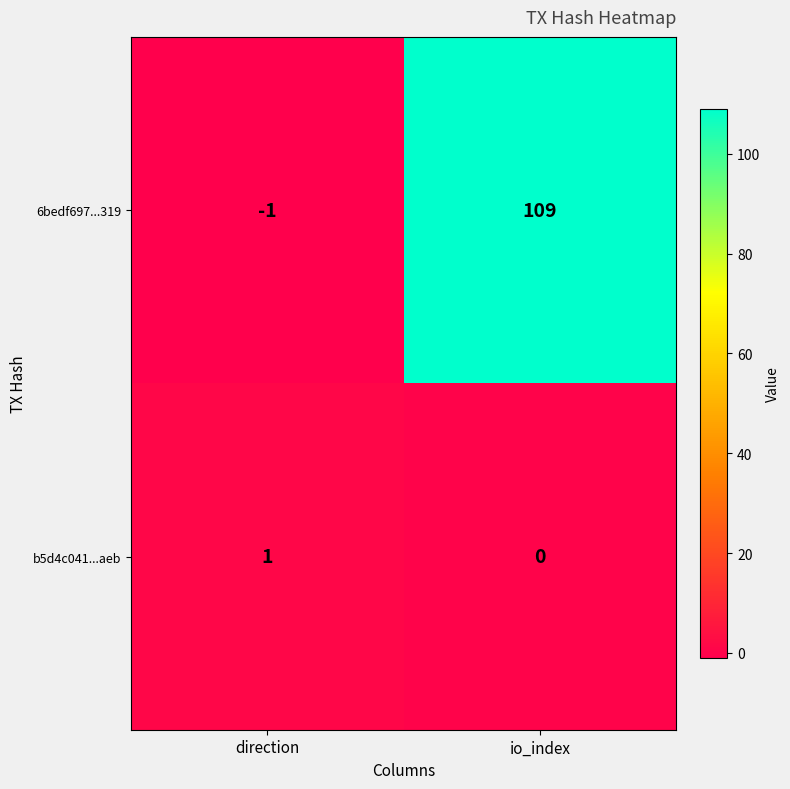

List the series in order of their overall mean, lowest first.

b5d4c041...aeb, 6bedf697...319